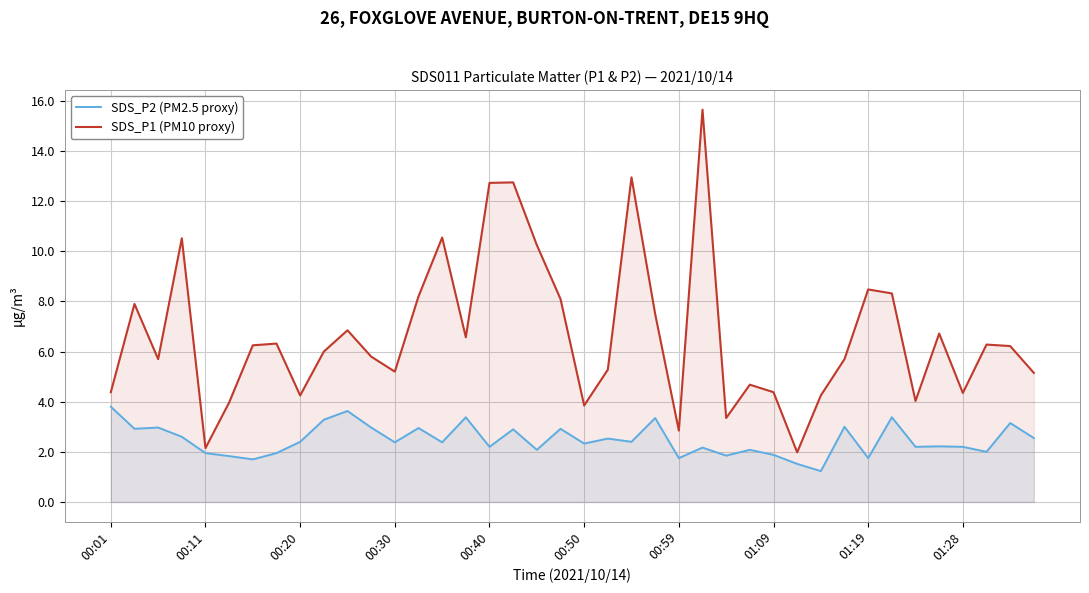

Which series has the largest range (max minus min)?

SDS_P1 (PM10 proxy)